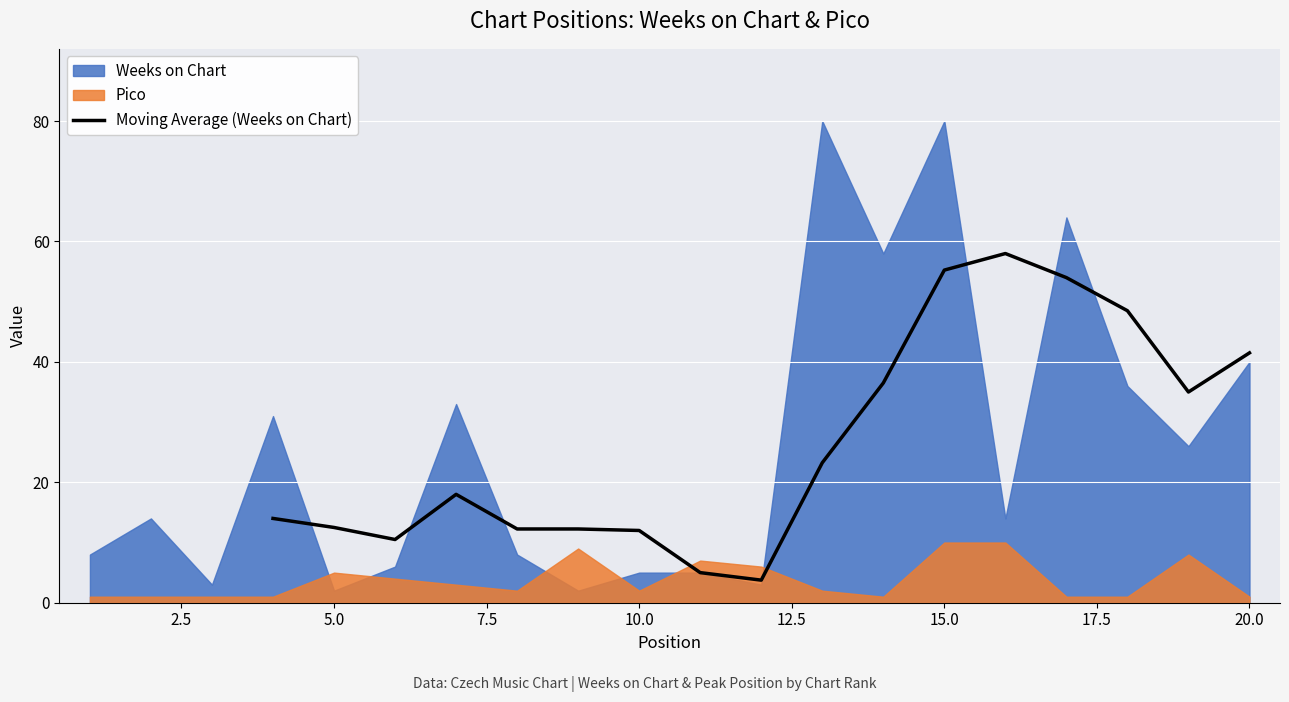

Is it true that Moving Average (Weeks on Chart) equals 12.0 at 10.0?

True